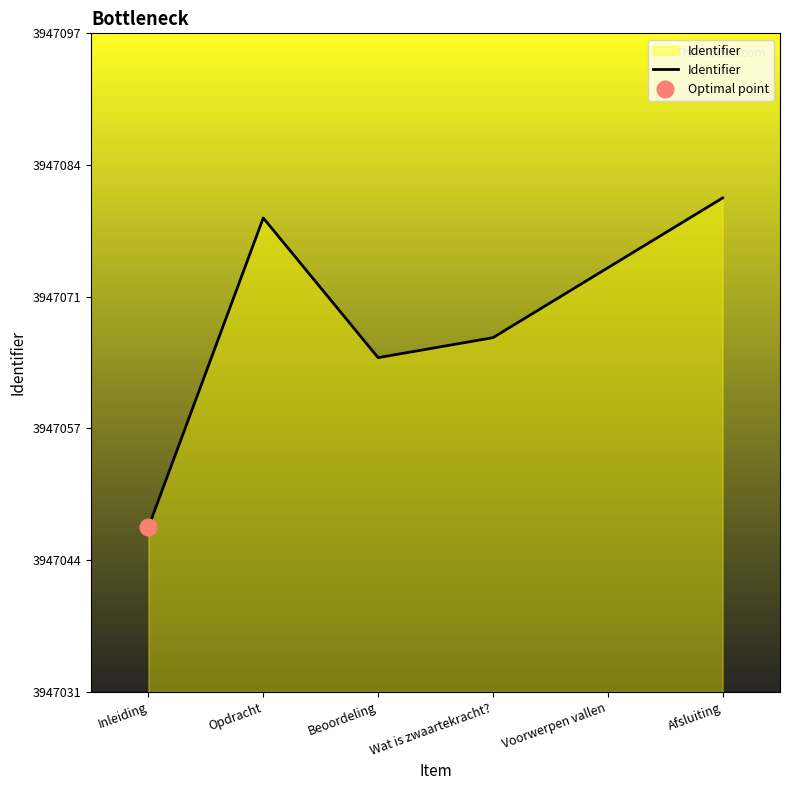

What is the difference between the values at Afsluiting and Opdracht?

2